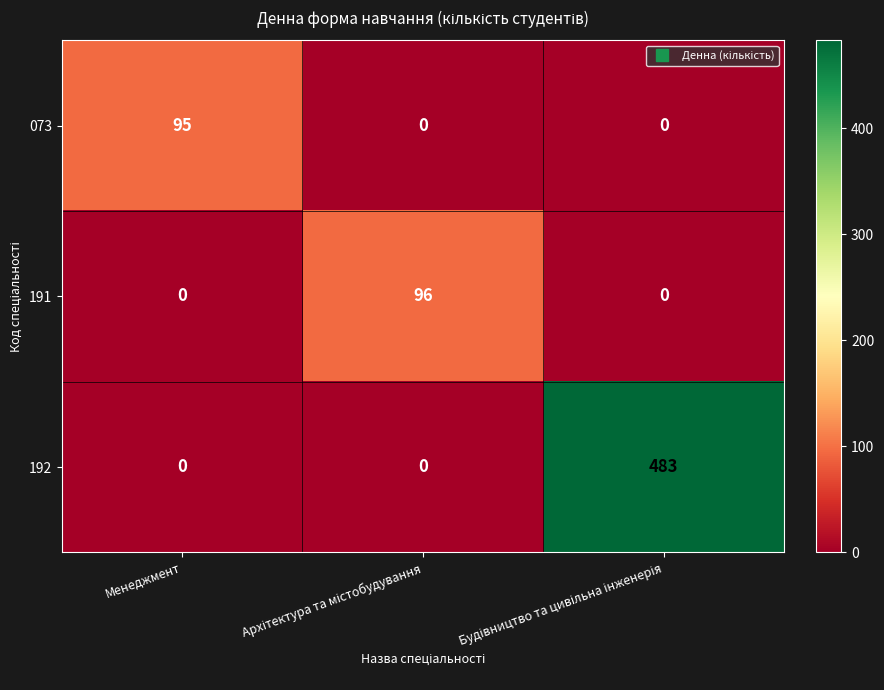

Which series has the widest spread of values?

192